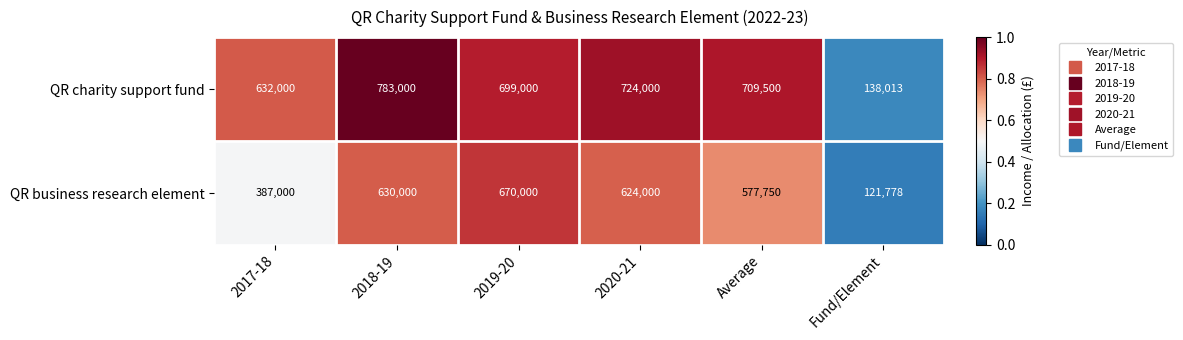

What is the total value across all series at Fund/Element?

259791